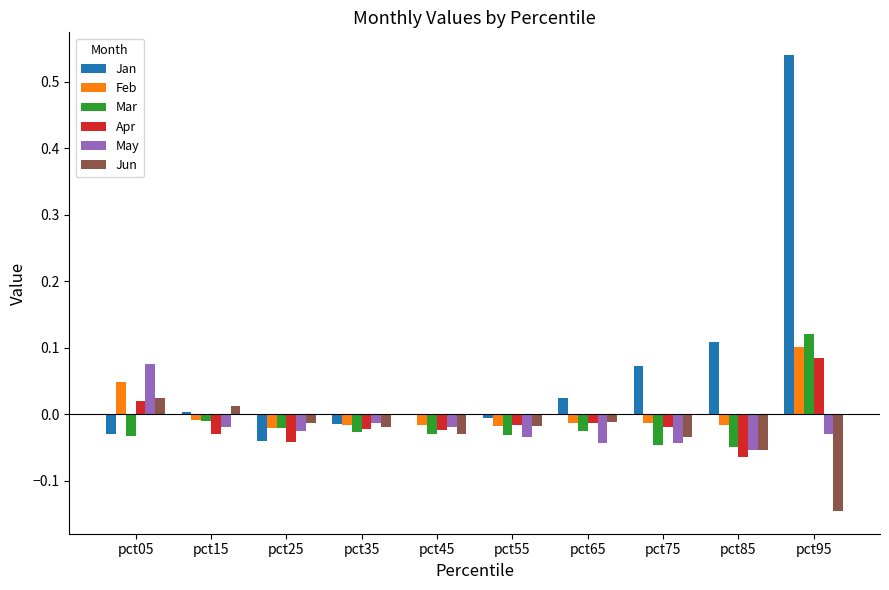

Between pct05 and pct95, which series saw the biggest shift?

Jan